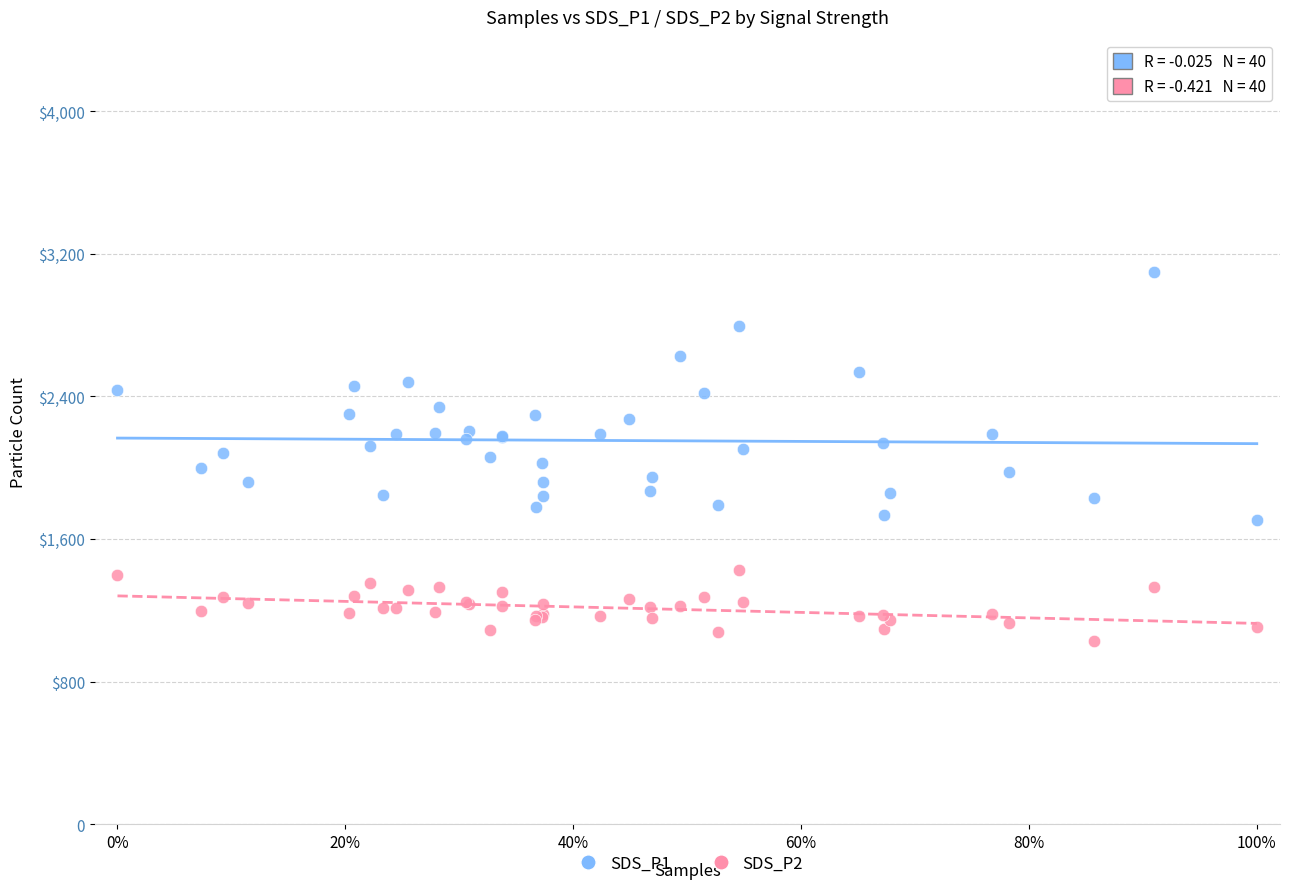

What are all the series names shown in the legend?

SDS_P1, SDS_P2